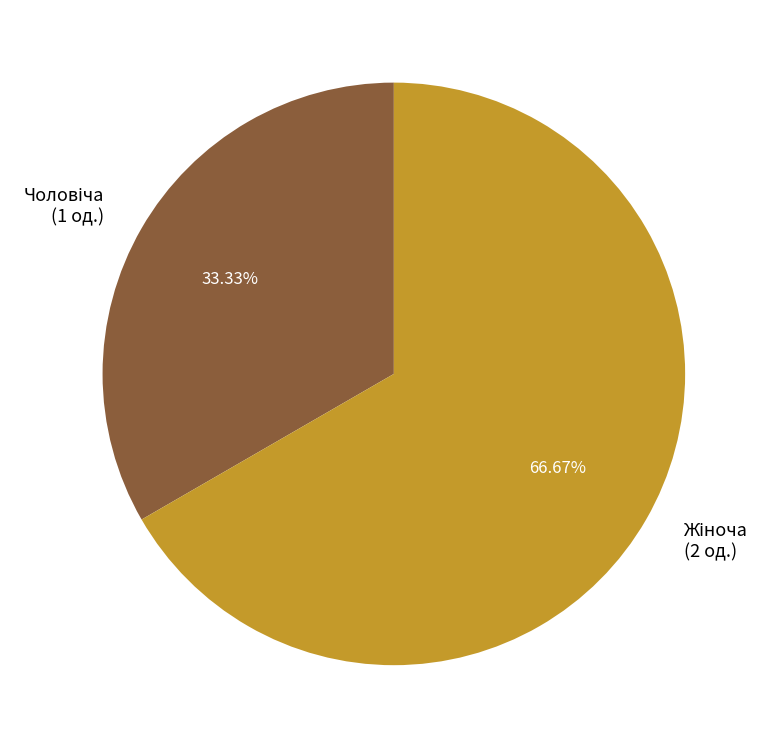

Is there a majority slice in this chart?

Yes